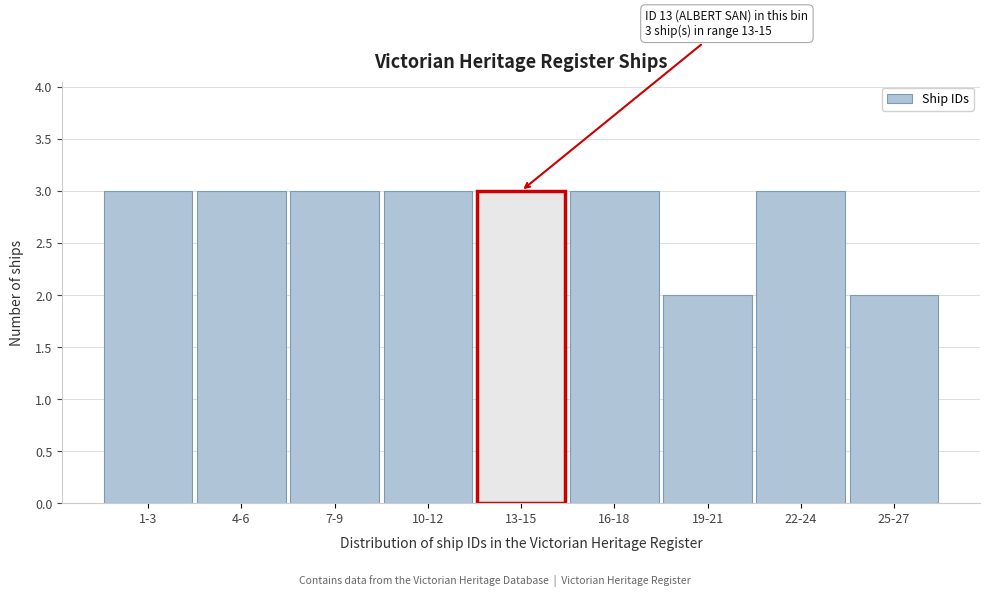

Reading left to right, extract all data points from this chart.

1-3=3	4-6=3	7-9=3	10-12=3	13-15=3	16-18=3	19-21=2	22-24=3	25-27=2